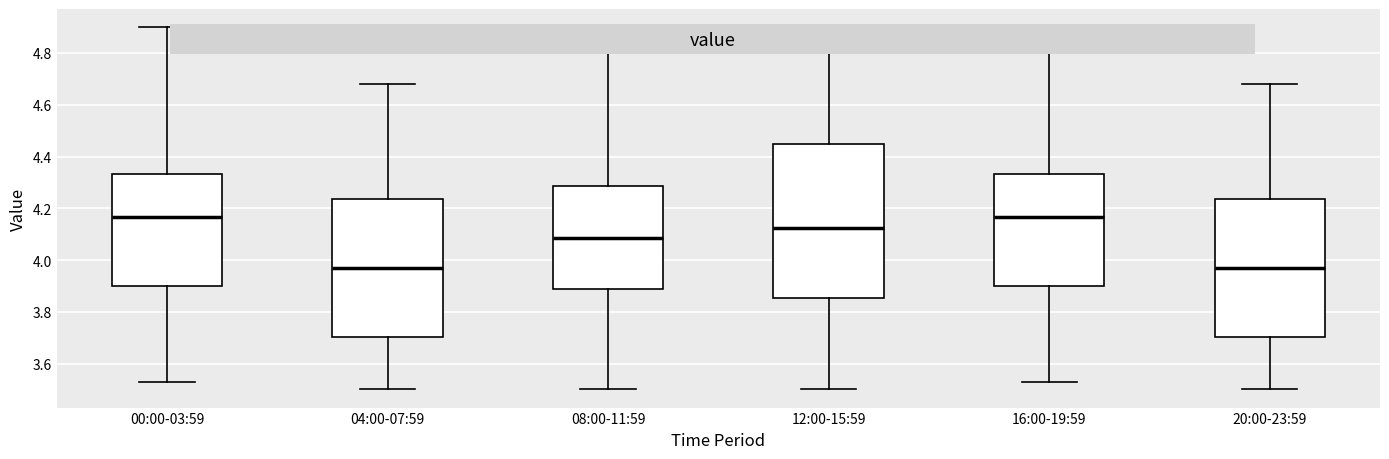

Comparing the boxes themselves (not the whiskers), which one is the tallest?

12:00-15:59